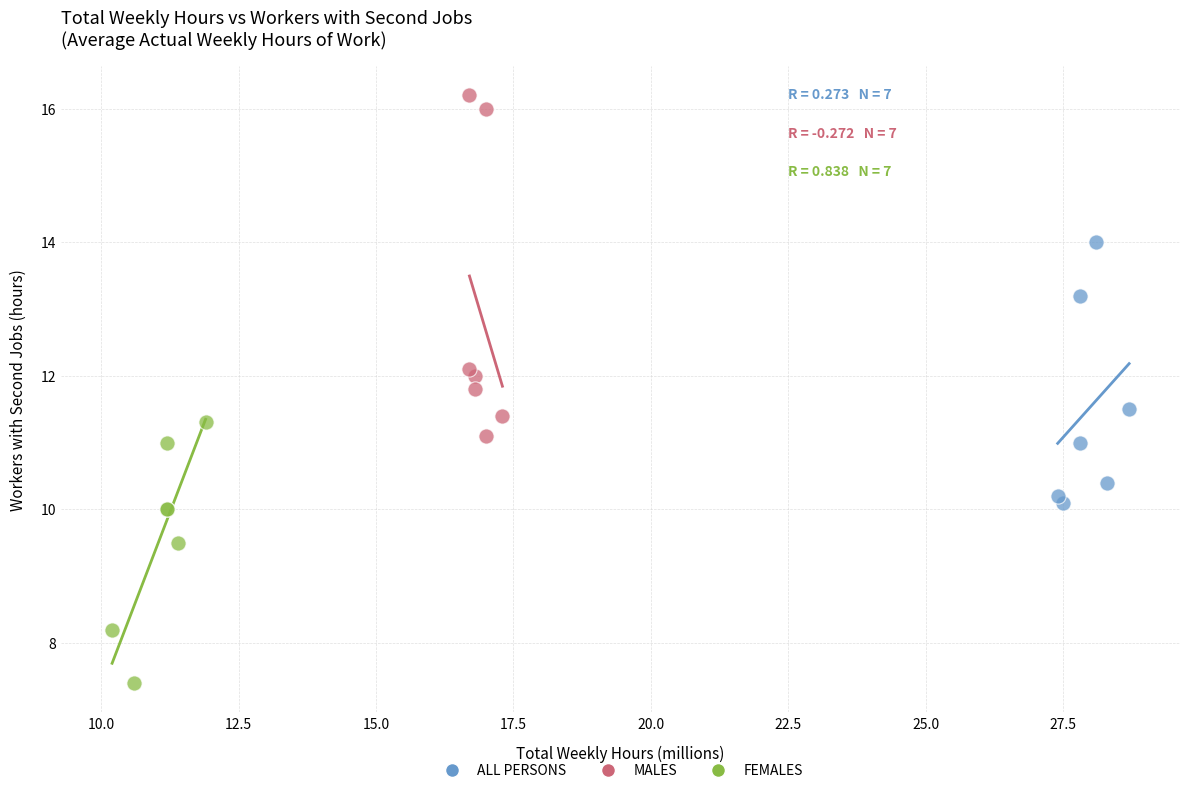

Which series contains the lowest Y value?

FEMALES